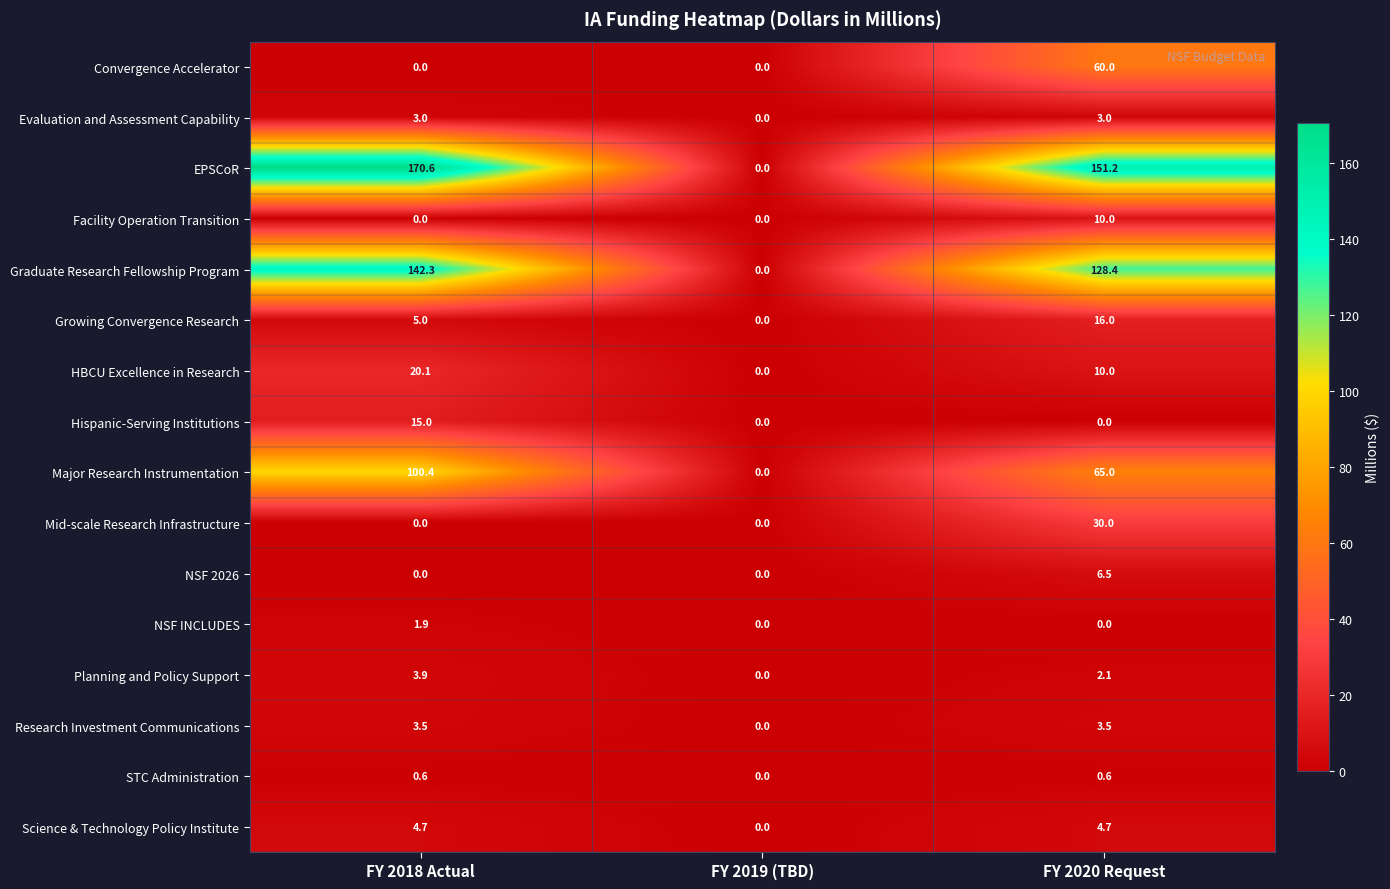

Count the number of categories in the chart.

3